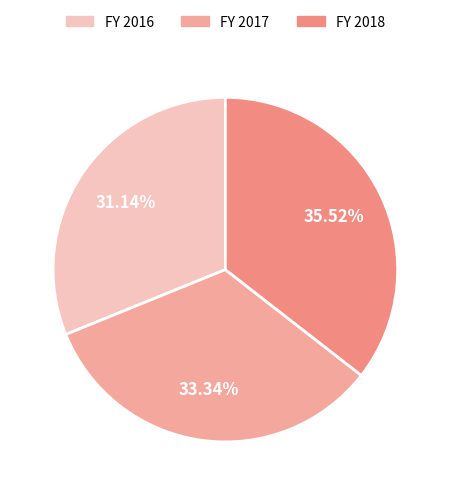

Count the number of slices in the pie.

3